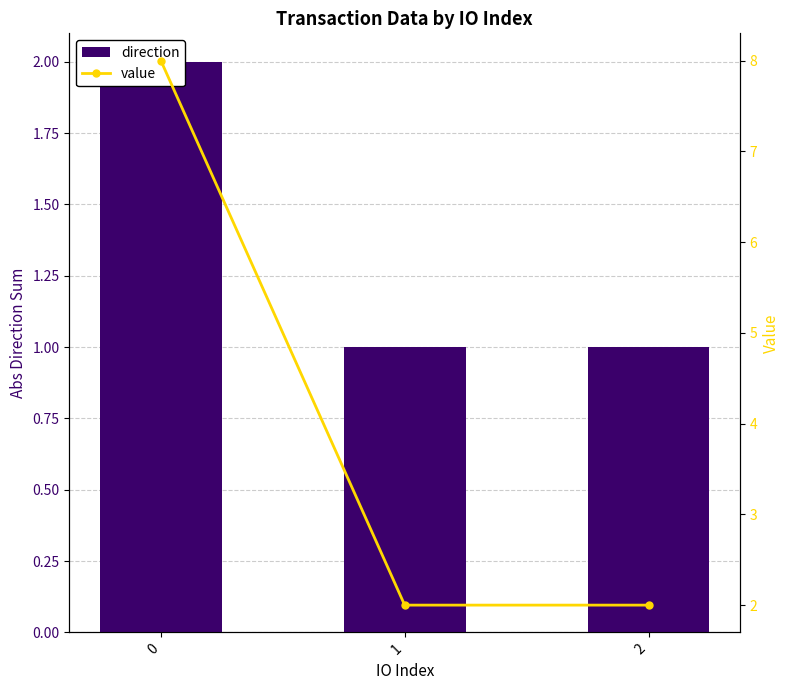

Reading left to right, extract all data points from this chart.

direction: 0=2.0	1=1.0	2=1.0
value: 0=8.0	1=2.0	2=2.0